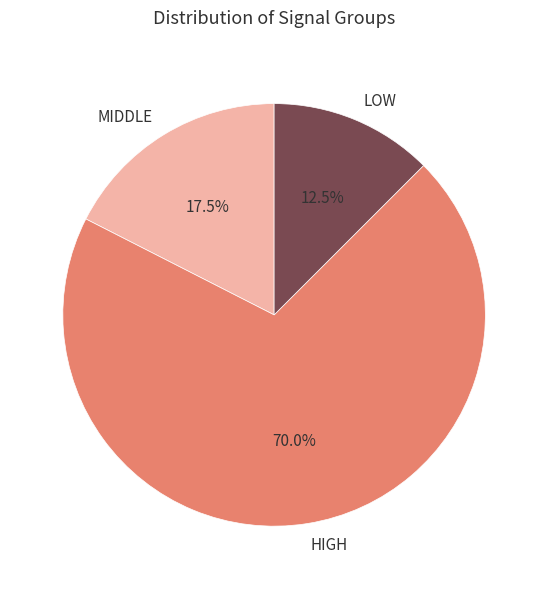

What percentage is NOT represented by LOW?

87.5%